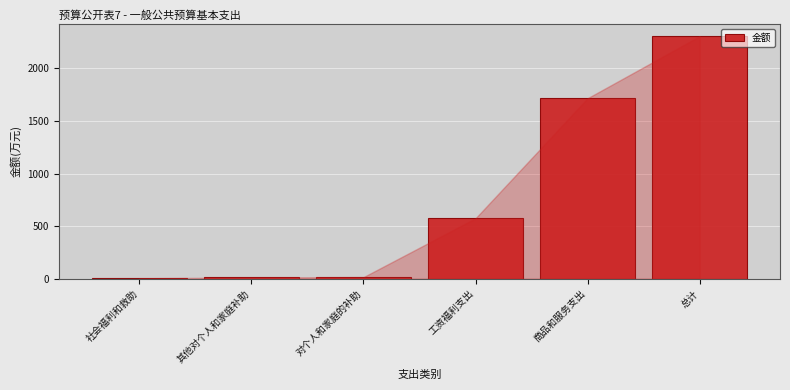

What is the sum of all values?

4628.1